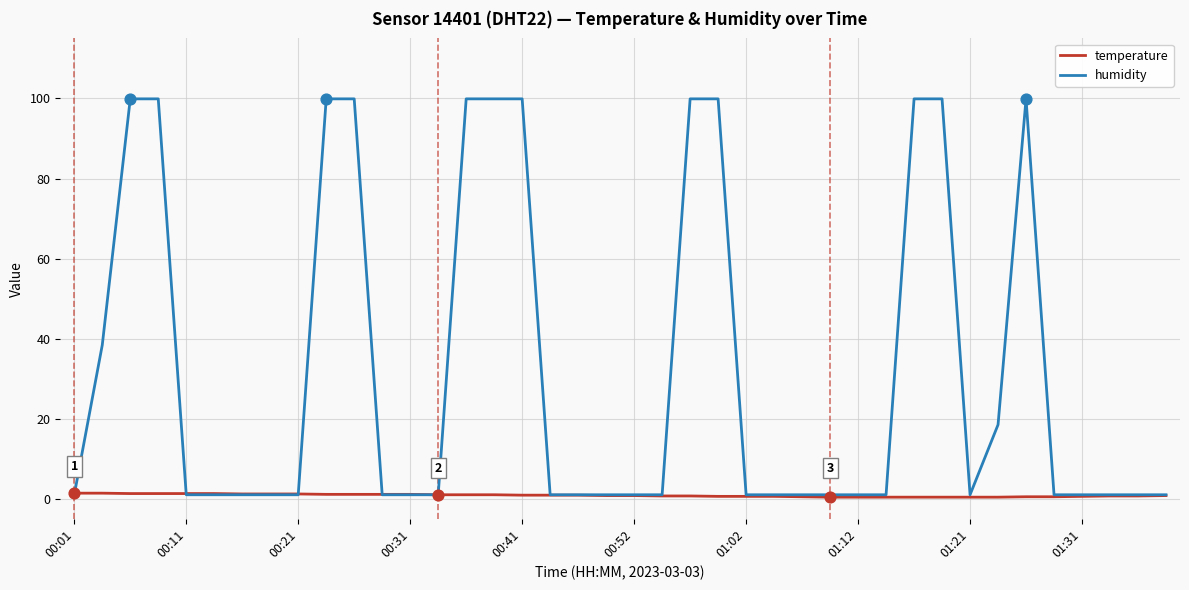

Which series has the widest spread of values?

humidity